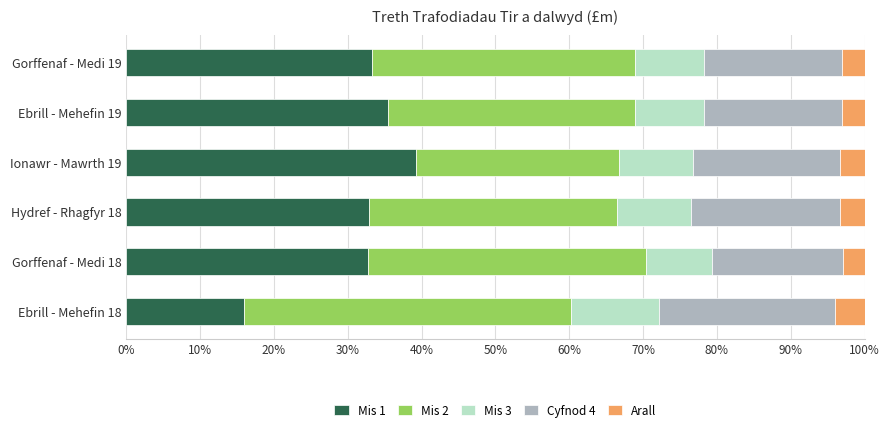

What is the difference between the second highest and minimum values in the Mis 1 series?

19.6